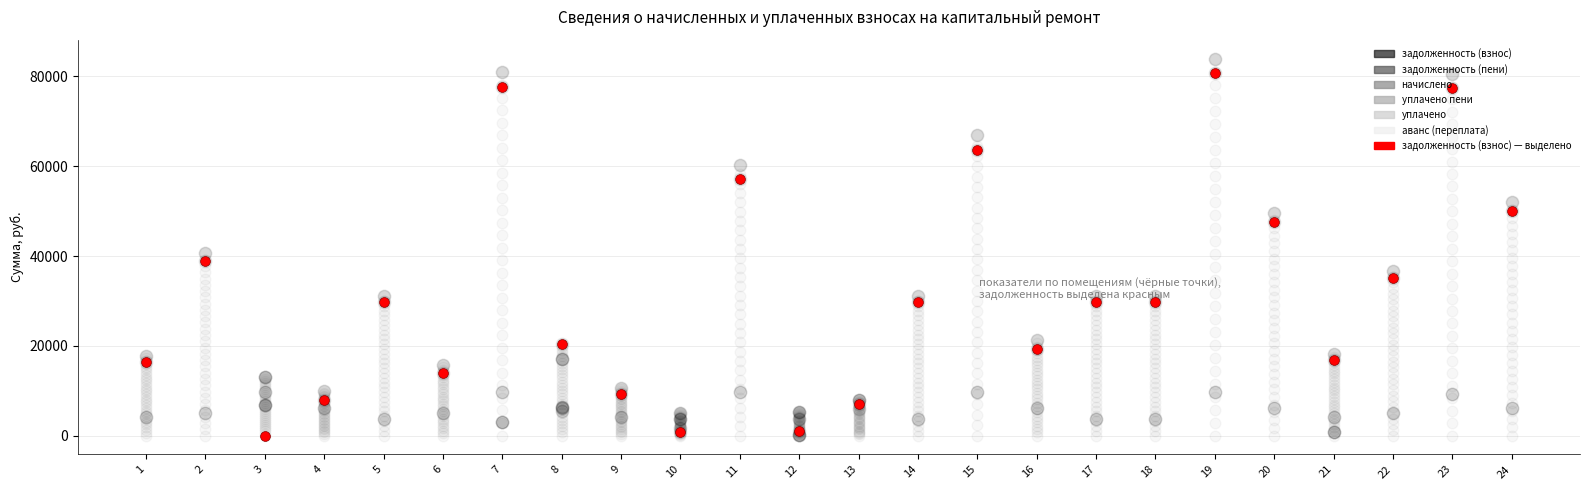

What is the change in value from 1 to 15?

+47256.8